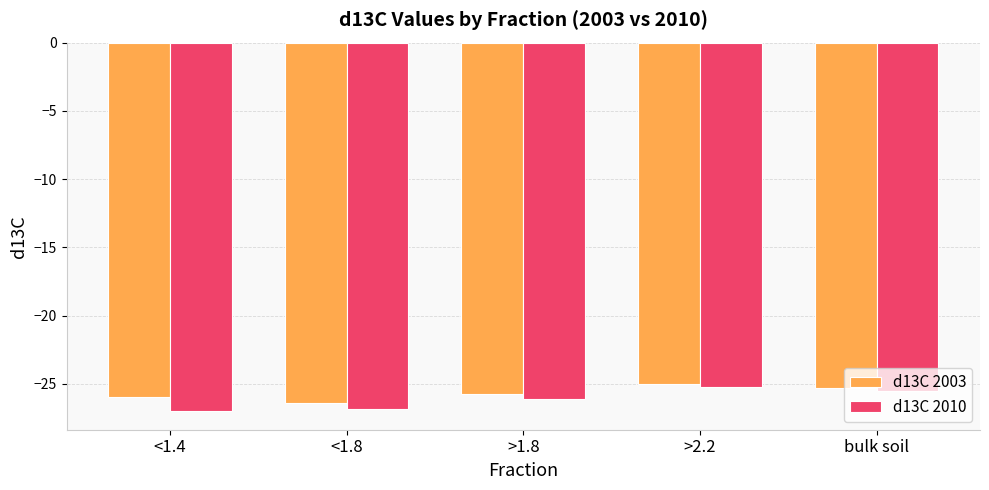

What is the total value across all series at >2.2?

-50.3